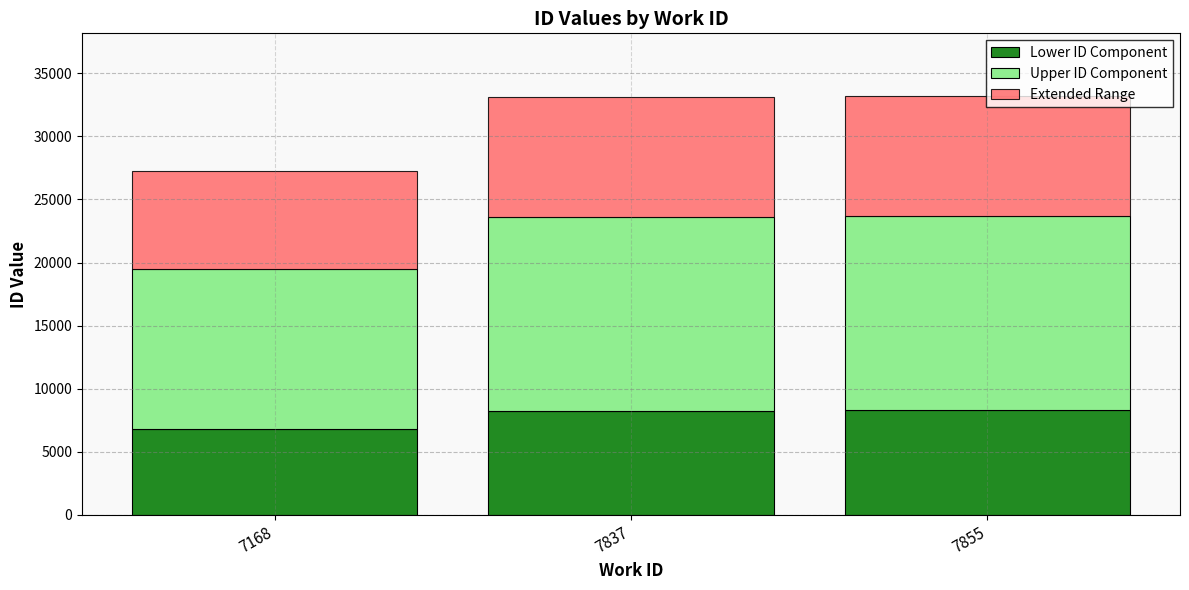

What is the lowest value of the Lower ID Component series?

6807.5